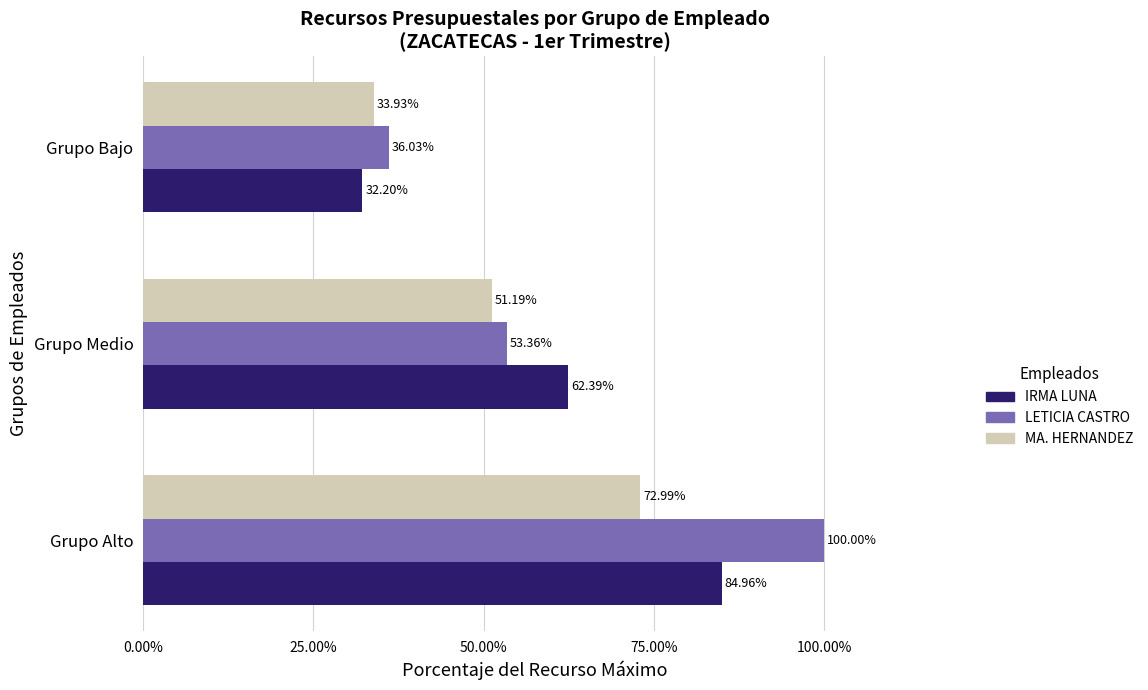

What is the maximum value shown in the chart?

100.0